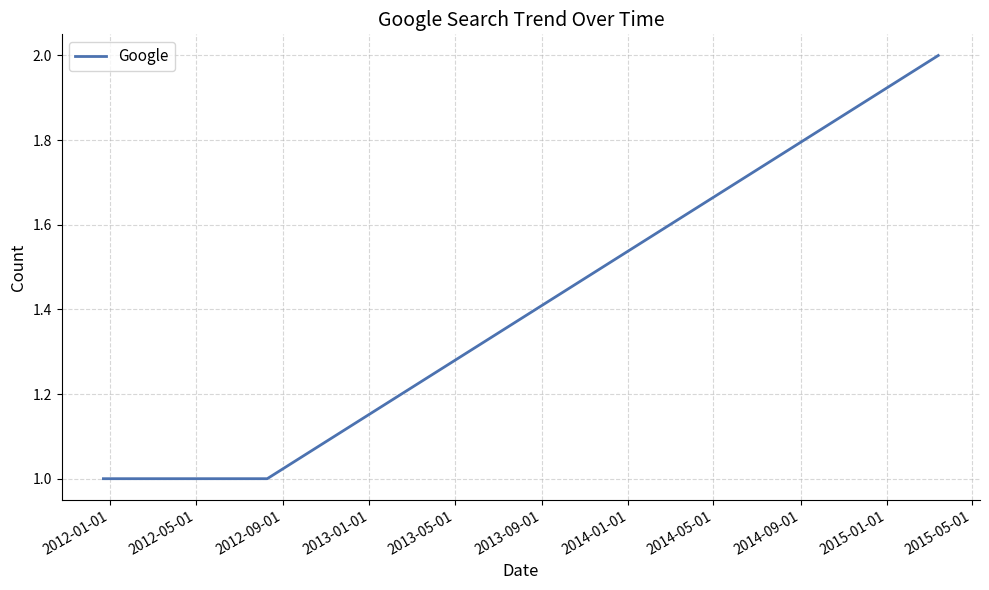

Reading left to right, list all the values displayed in this chart.

1	1	2